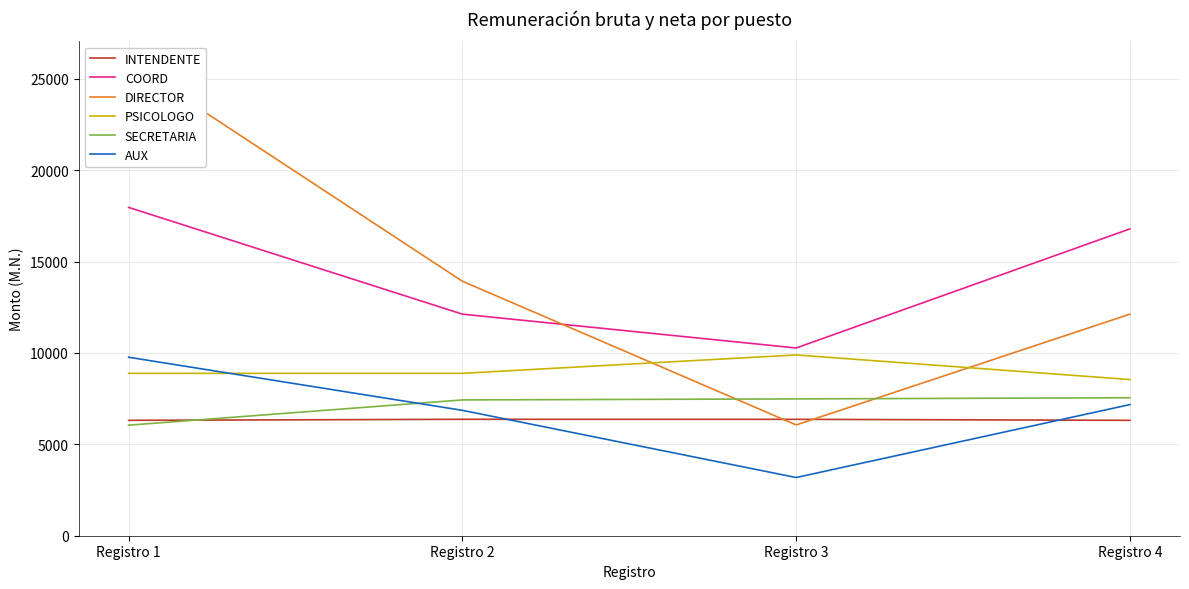

Is the value of AUX at Registro 2 greater than the value of SECRETARIA at Registro 2?

No